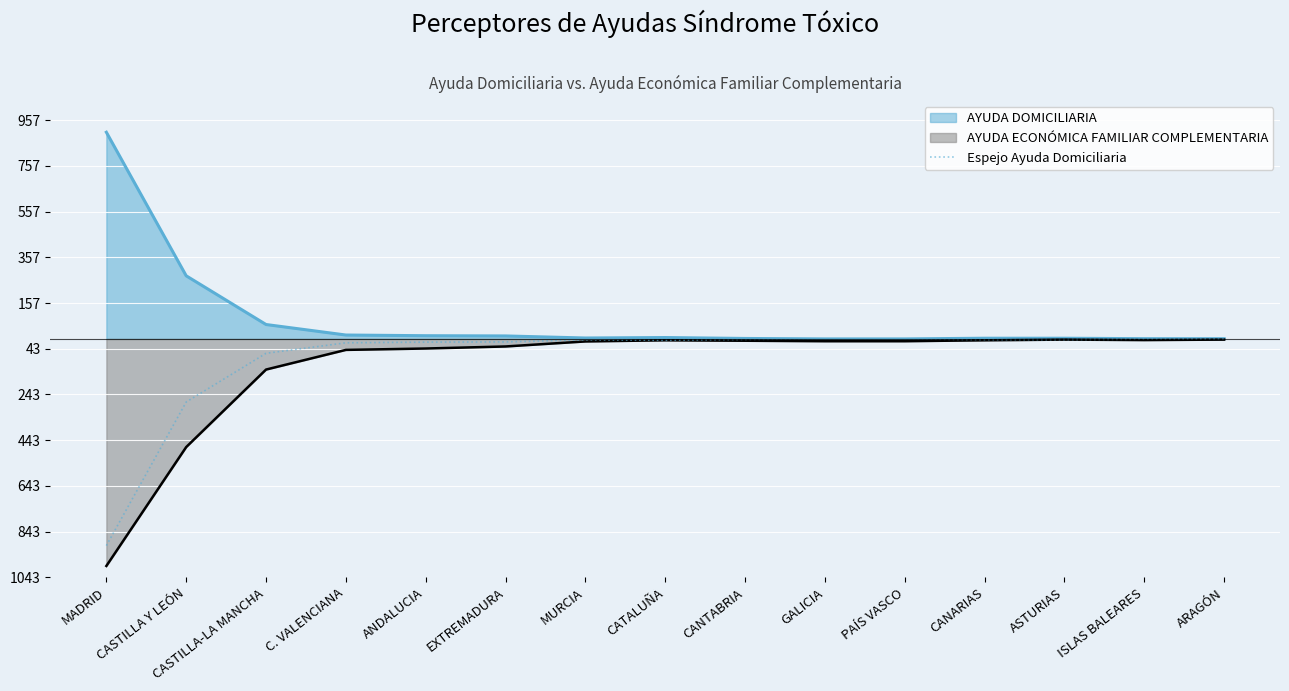

How many interior local peaks (higher than both neighbors) does the data have?

1